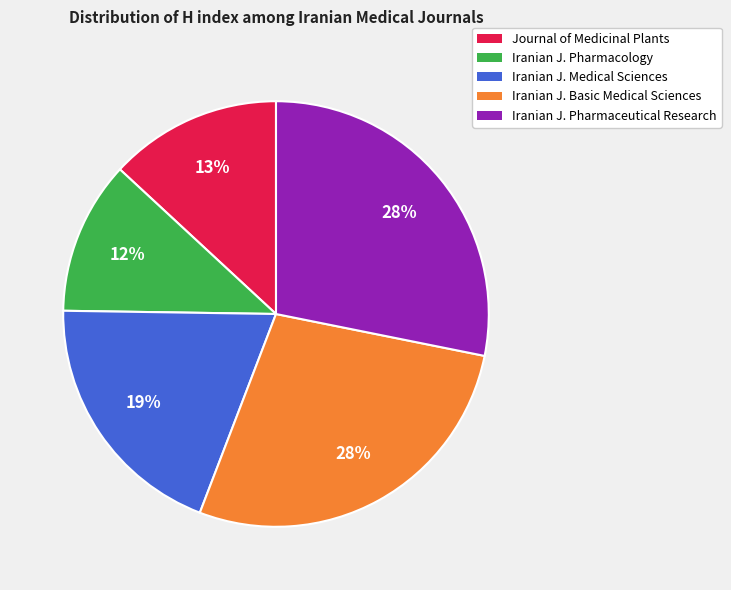

Does any single category account for the majority?

No